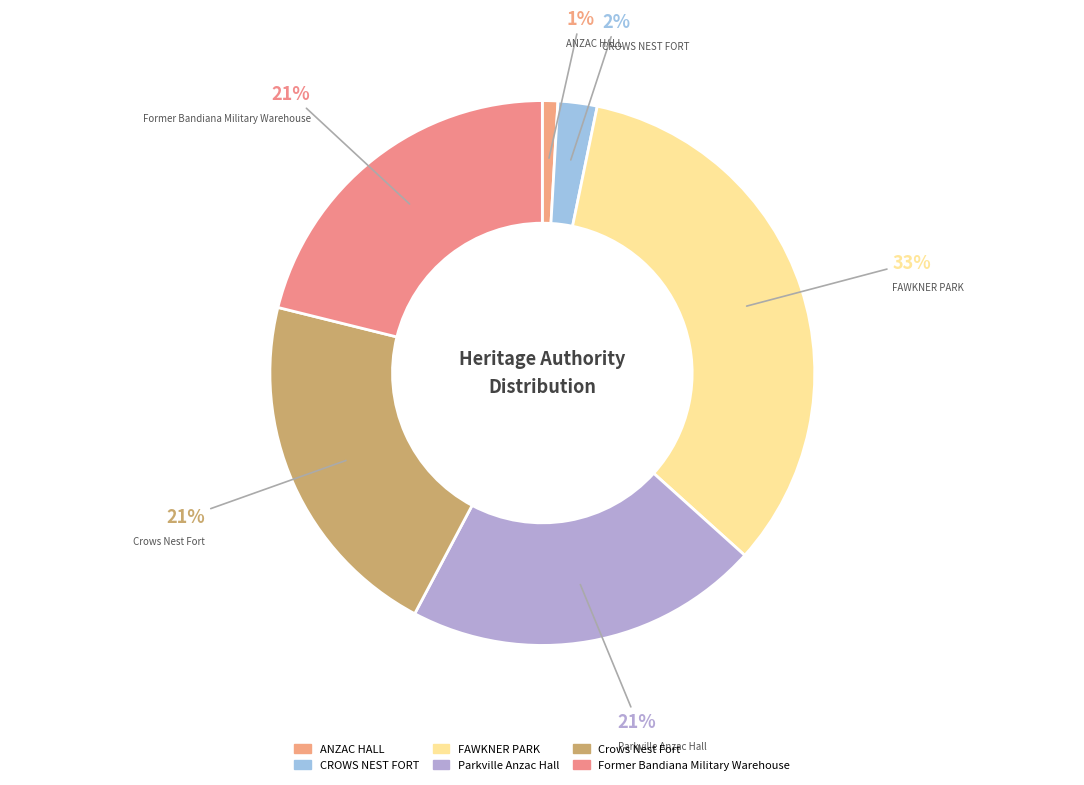

Between FAWKNER PARK and Parkville Anzac Hall, which is larger?

FAWKNER PARK